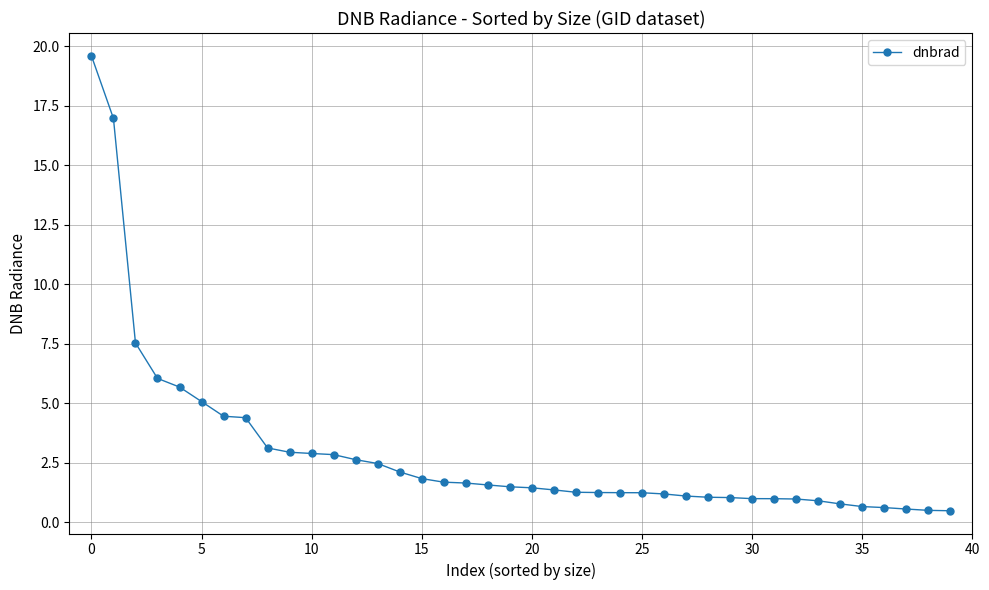

What is the smallest value displayed?

0.5